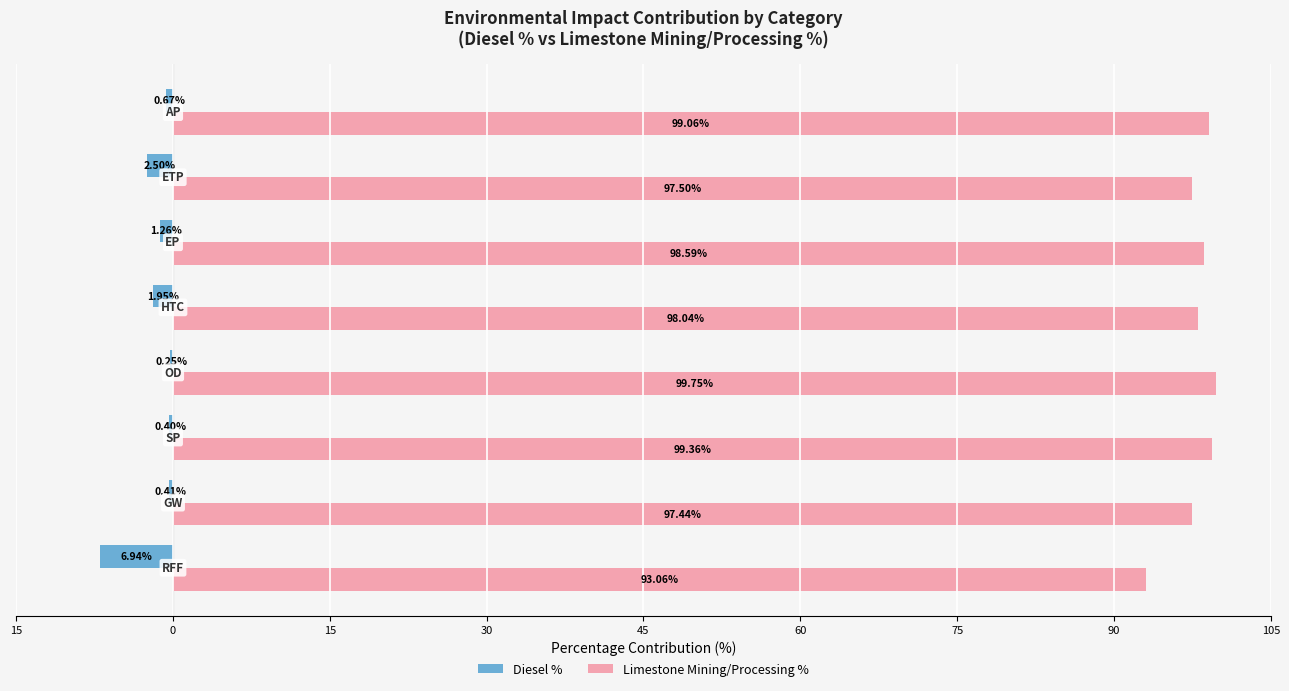

What are all the series names shown in the legend?

Diesel %, Limestone Mining/Processing %